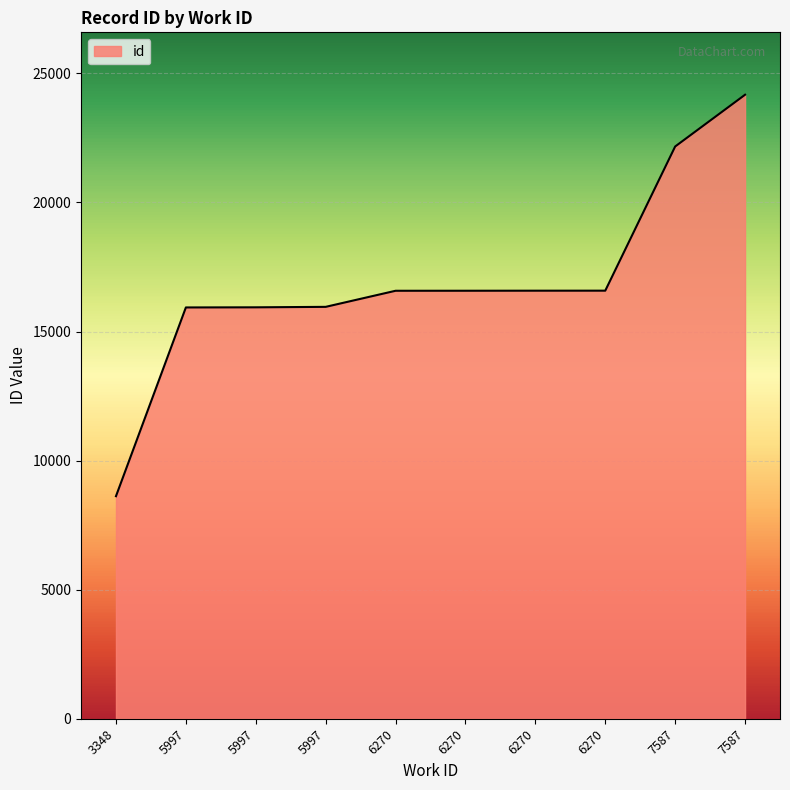

Which category has the lowest value across all series?

3348